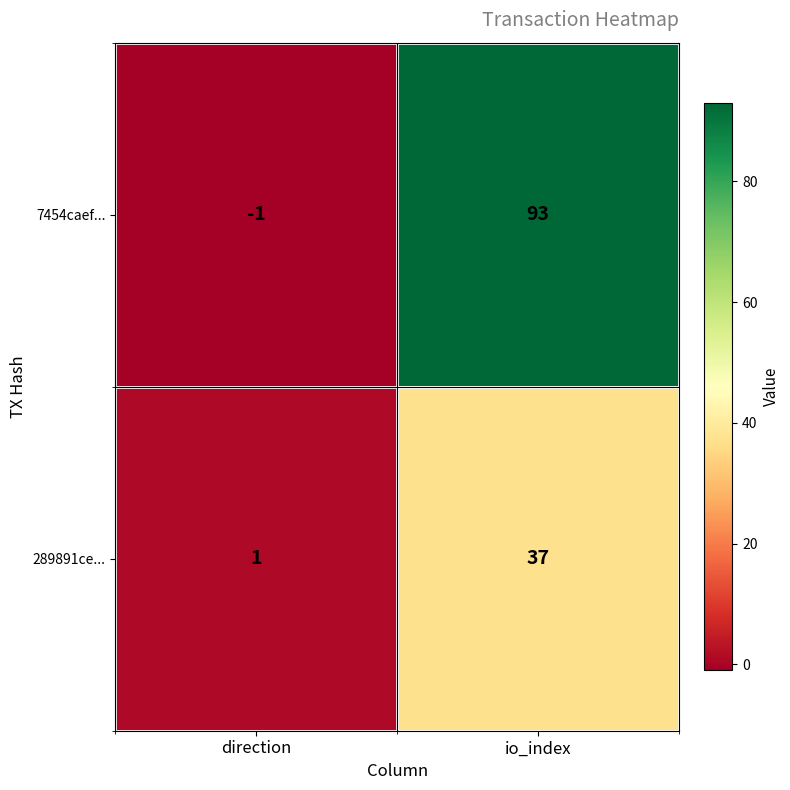

How many distinct data groups are displayed?

2